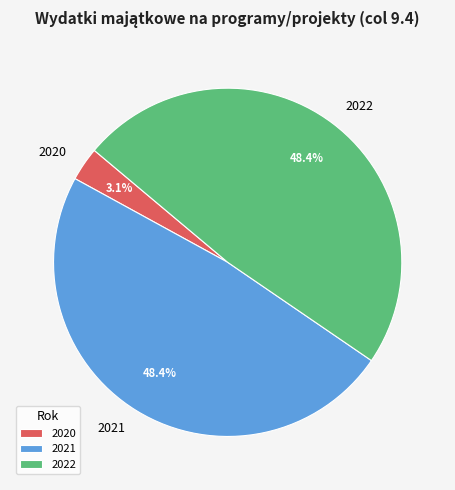

To the nearest percent, what is the combined percentage of 2022 and 2021?

97%